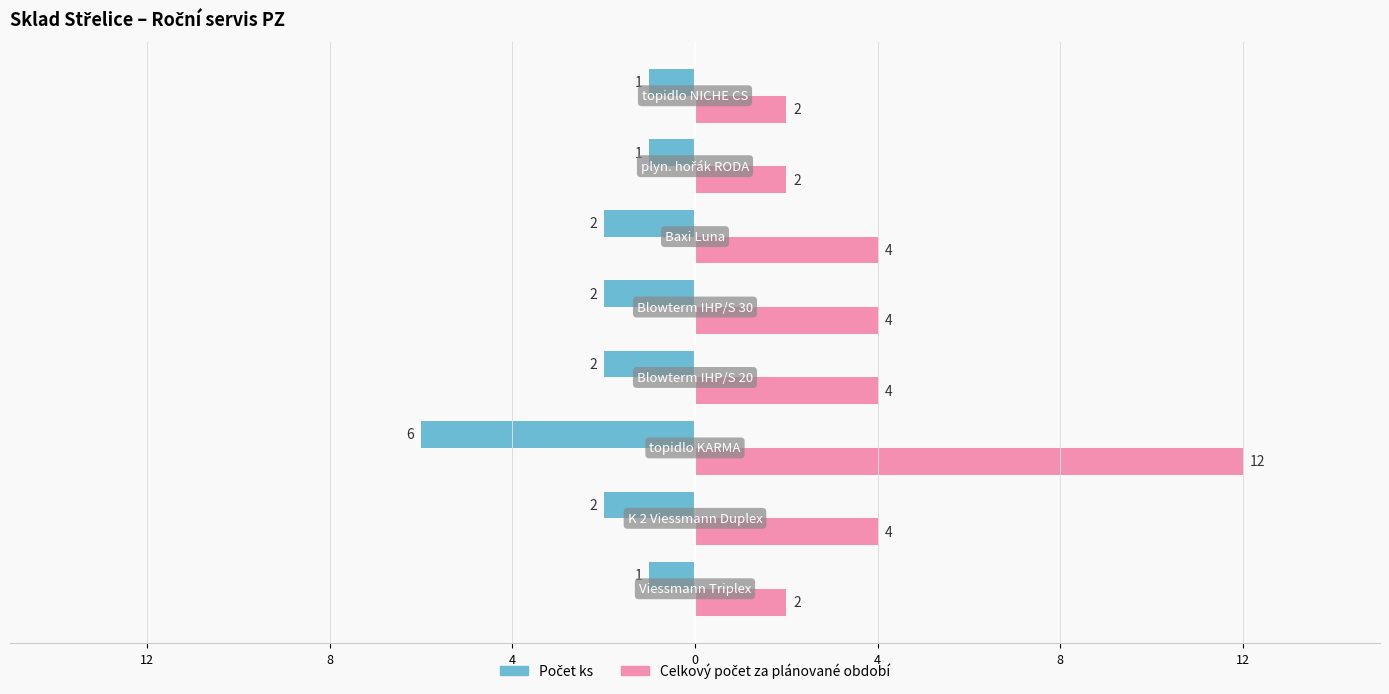

At how many categories does at least one series exceed 1?

8